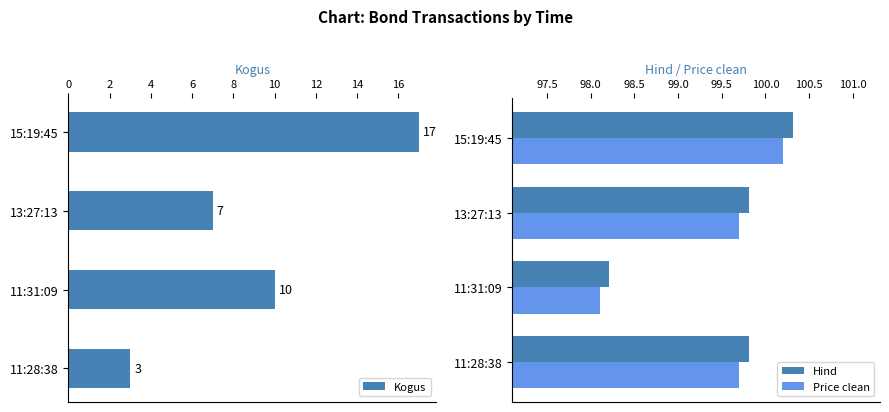

The Price clean series shows 99.7 at 13:27:13. True or false?

True